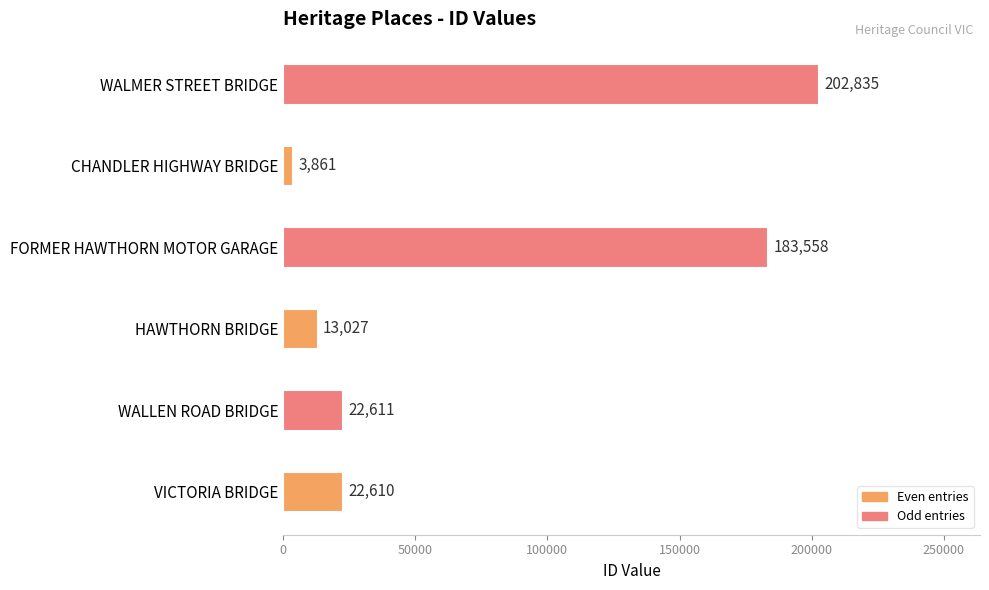

Read the value at VICTORIA BRIDGE, to the nearest 50.

22600